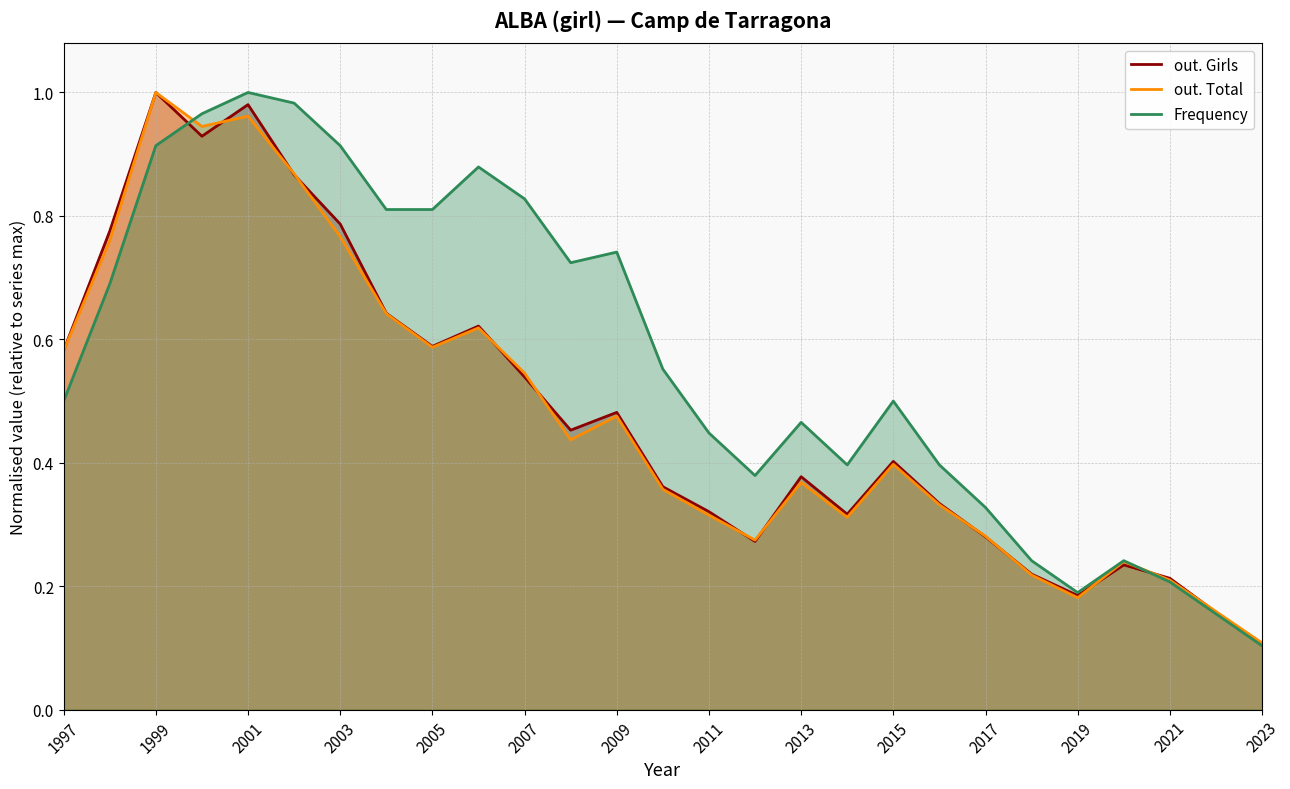

After their last crossing, which series has the higher values: out. Total or Frequency?

out. Total